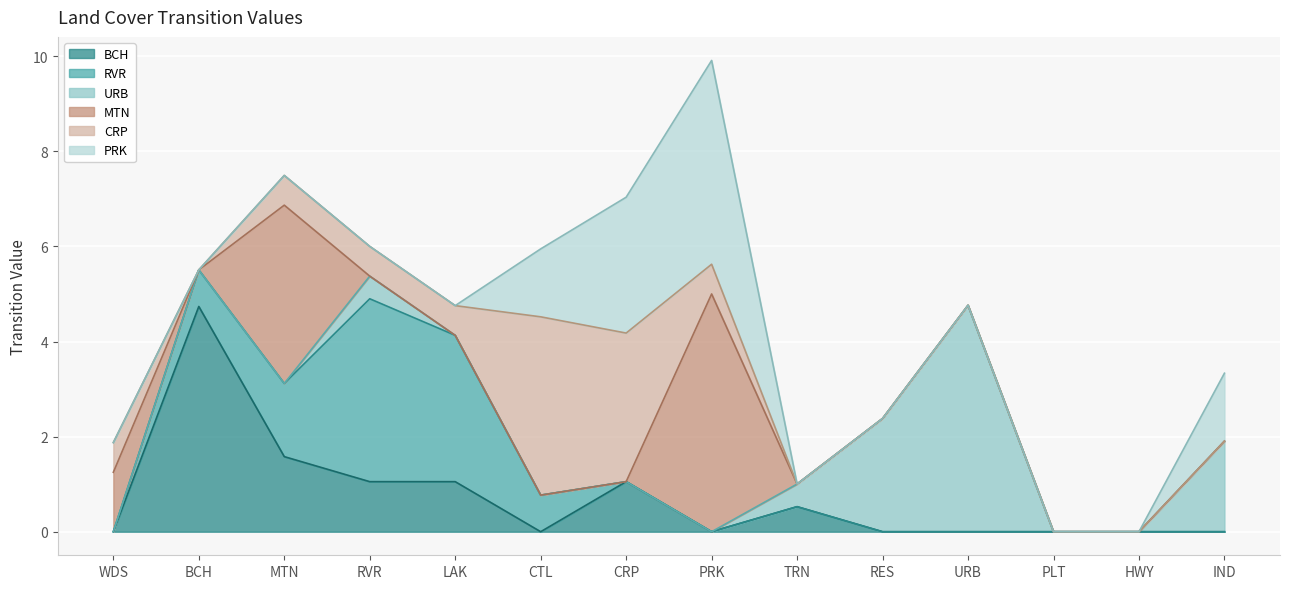

Which category has the lowest value in the RVR series?

WDS